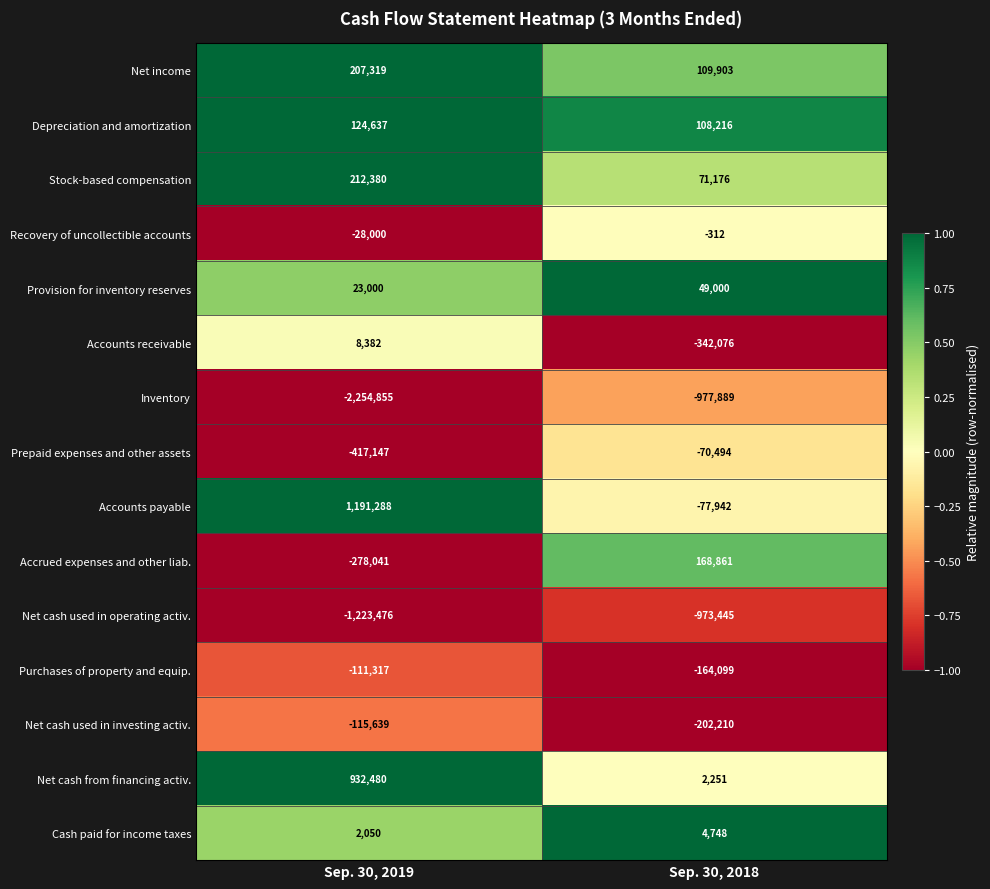

How many categories are shown in the chart?

2